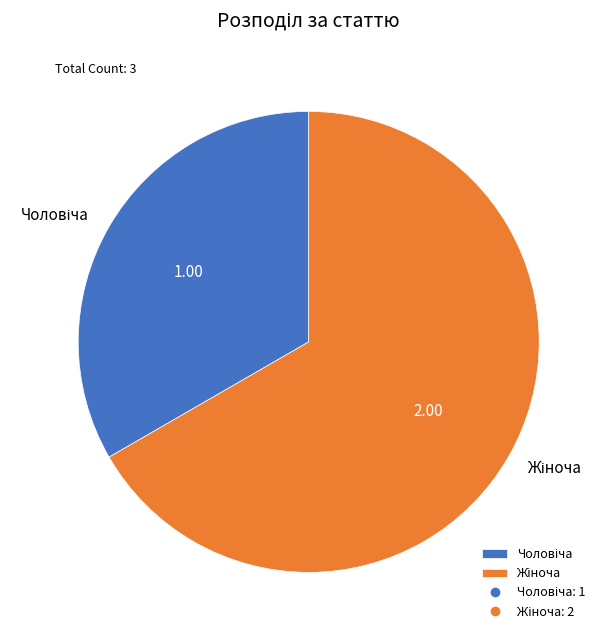

Is there a majority slice in this chart?

Yes